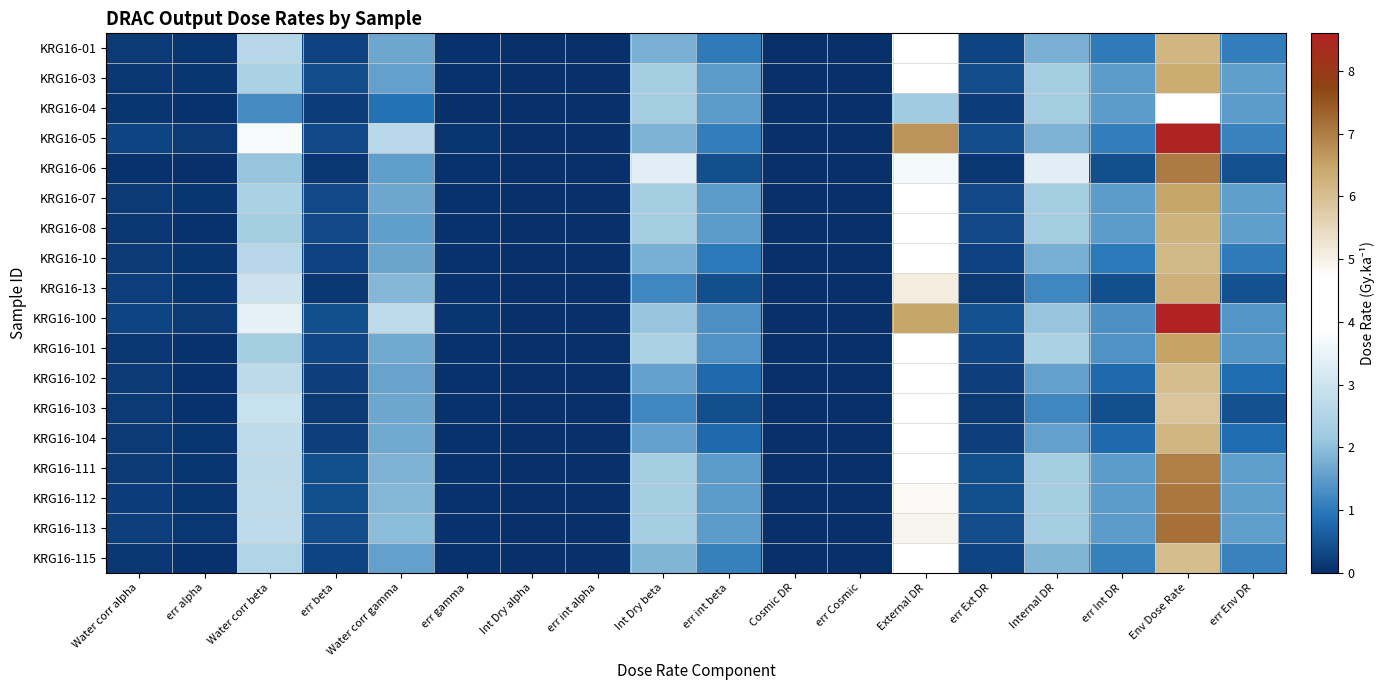

At how many categories does at least one series exceed 7?

1